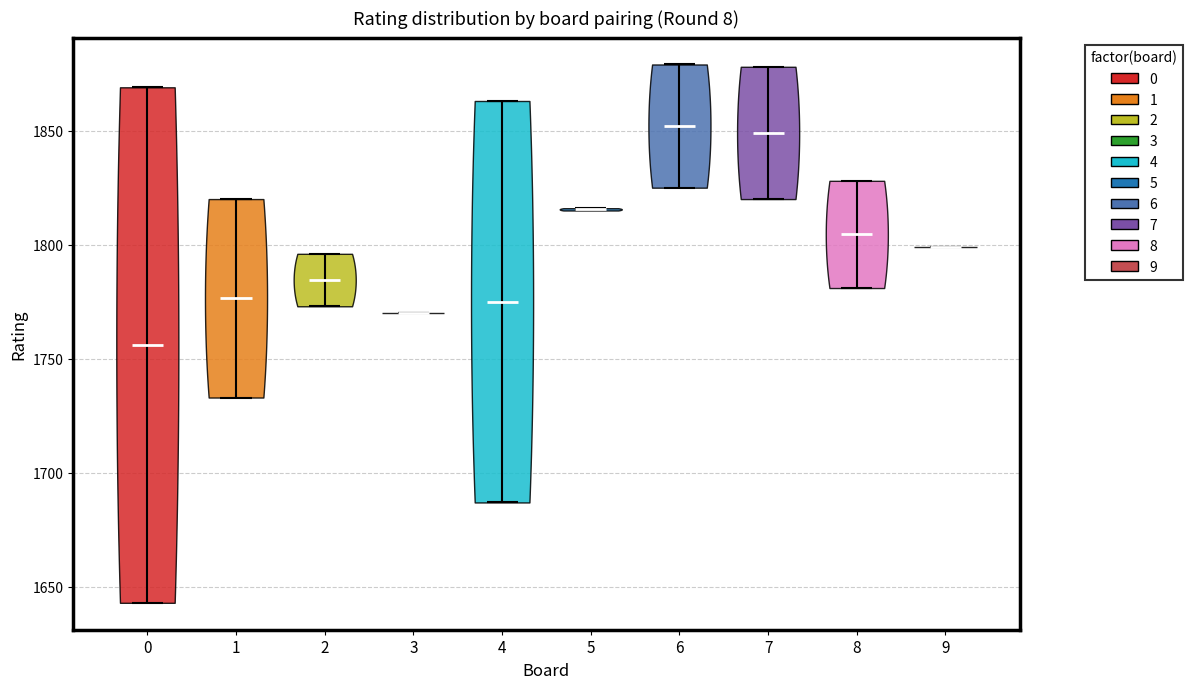

Reading left to right, read every violin against the y-axis: where its median line is, and the lowest and highest points it reaches. The values are not printed on the chart, so give them approximately, as read against the axis.

0: median line 1755, lowest point 1645, highest point 1870
1: median line 1775, lowest point 1735, highest point 1820
2: median line 1785, lowest point 1775, highest point 1795
3: median line 1770, lowest point 1770, highest point 1770
4: median line 1775, lowest point 1685, highest point 1865
5: median line 1815, lowest point 1815, highest point 1815
6: median line 1850, lowest point 1825, highest point 1880
7: median line 1850, lowest point 1820, highest point 1880
8: median line 1805, lowest point 1780, highest point 1830
9: median line 1800, lowest point 1800, highest point 1800